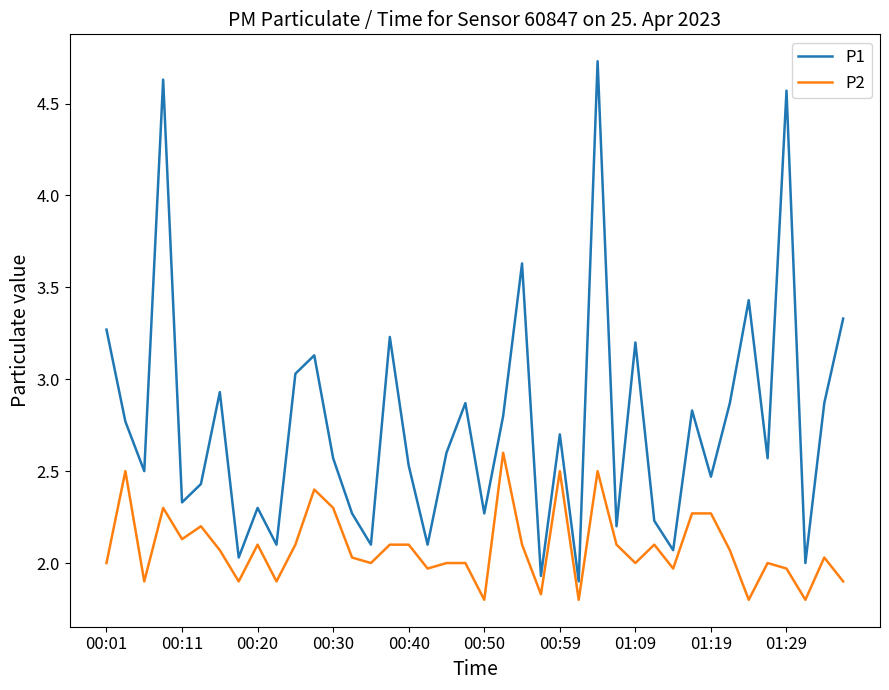

What is the highest value of the P1 series?

4.7